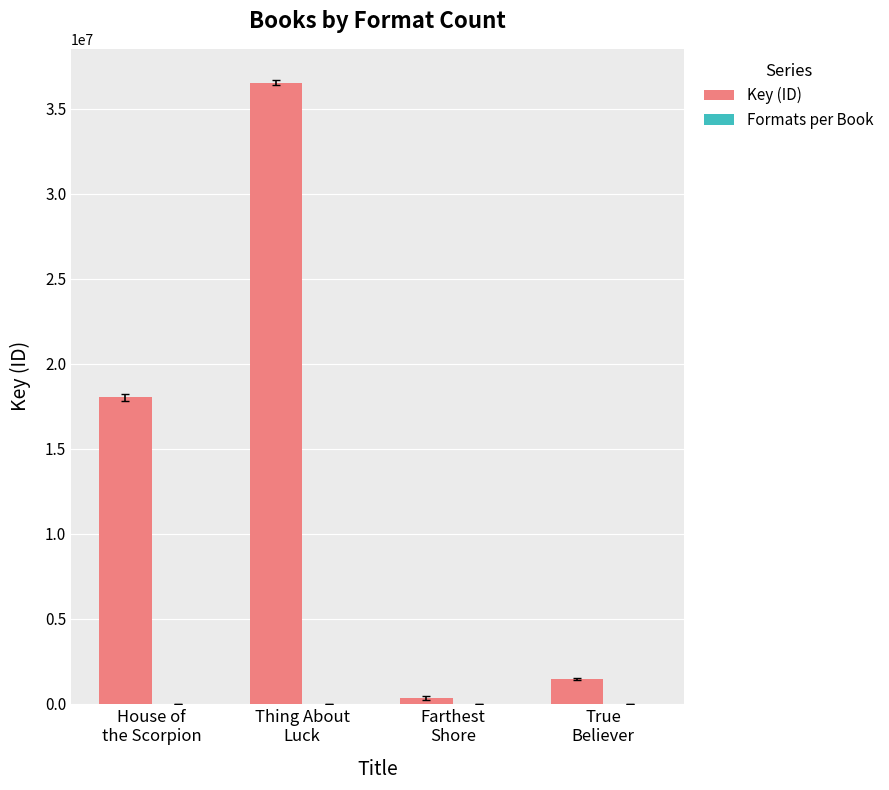

How many groups of bars are there?

4